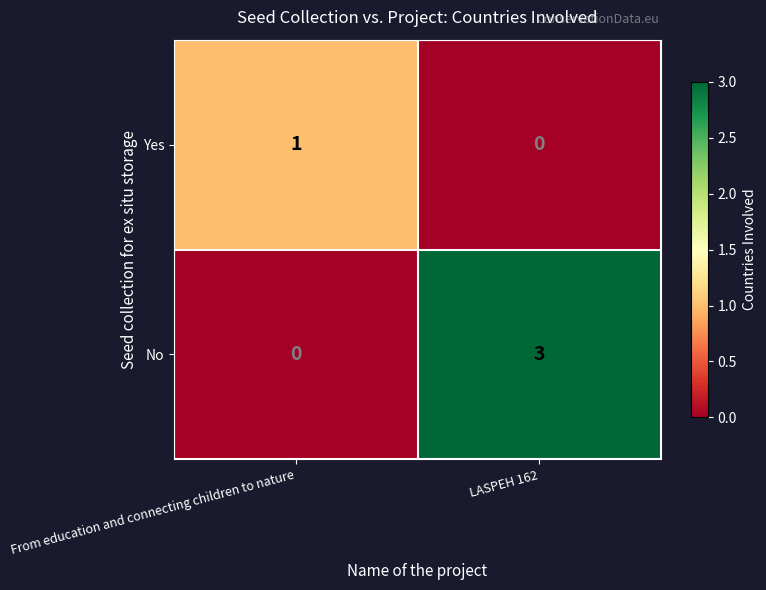

Between From education and connecting children to nature and LASPEH 162, which series saw the biggest shift?

No